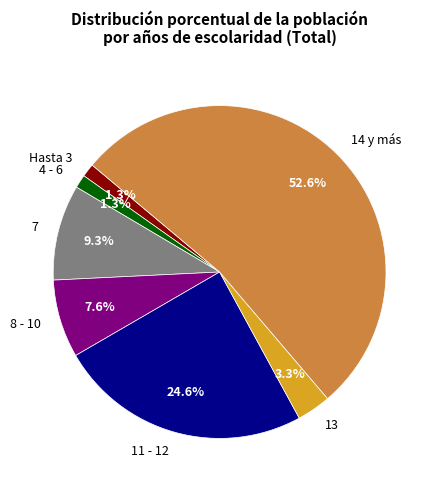

To the nearest percent, what is the difference between the 13 and 4 - 6 slice percentages?

2%